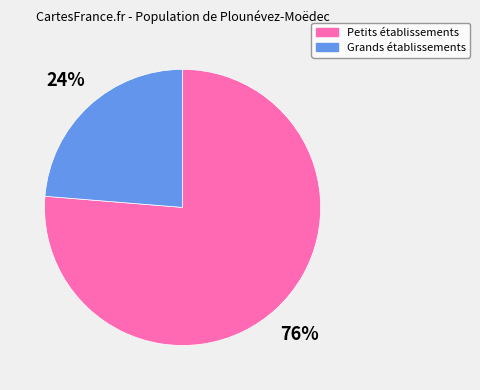

To the nearest percent, what is the average slice percentage?

50%